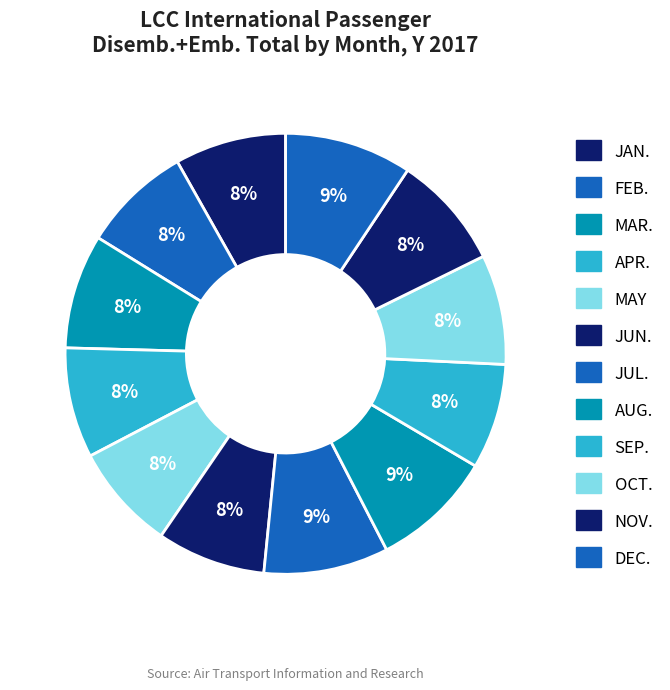

Combined, do SEP. and JAN. account for over 50%?

No